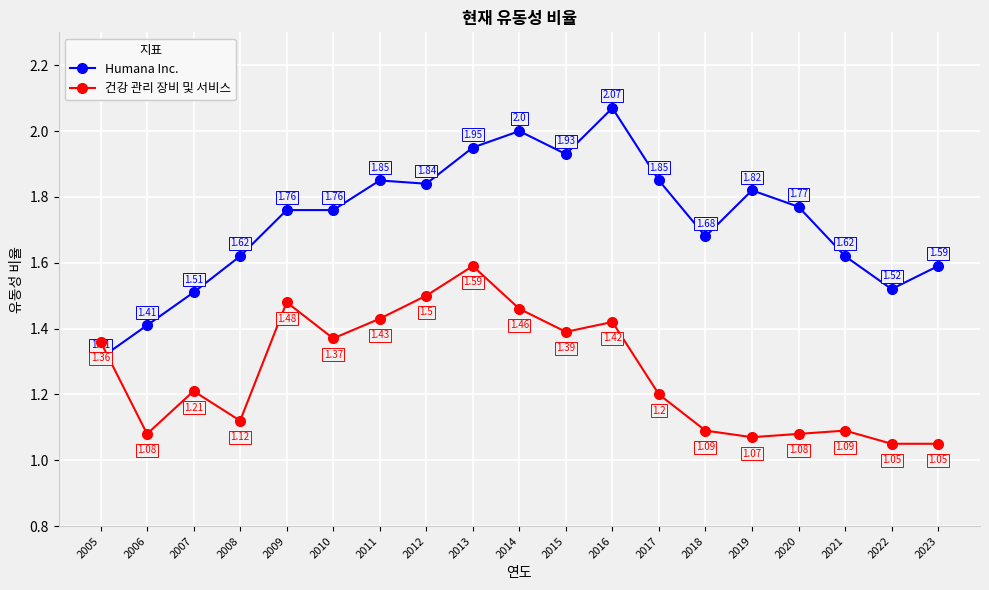

Between 2013 and 2020, which series saw the biggest shift?

건강 관리 장비 및 서비스